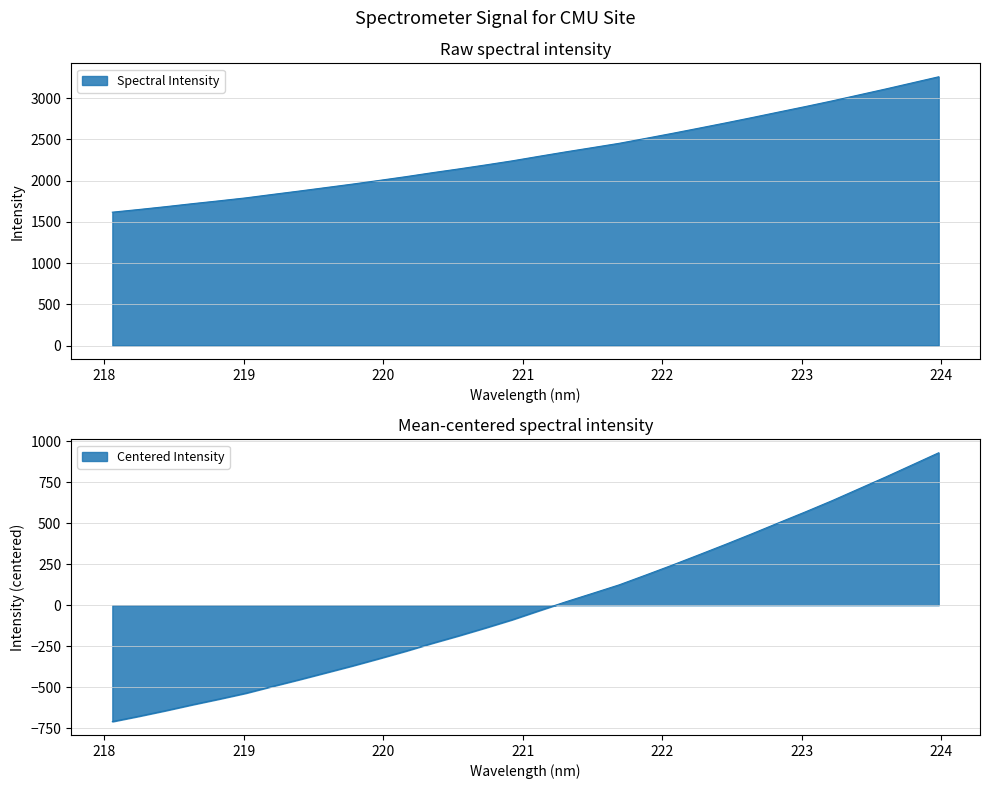

The chart shows a value of 2698.8 at 222.4538. True or false?

True